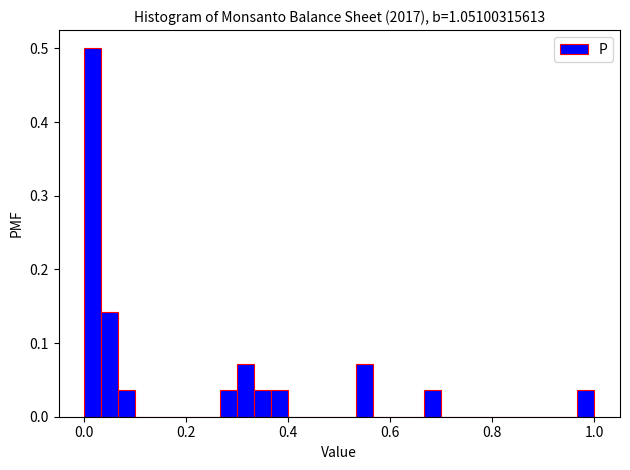

Around what value on the x-axis is the tallest bar? Give the approximate position of its centre, as read against the axis.

0.02